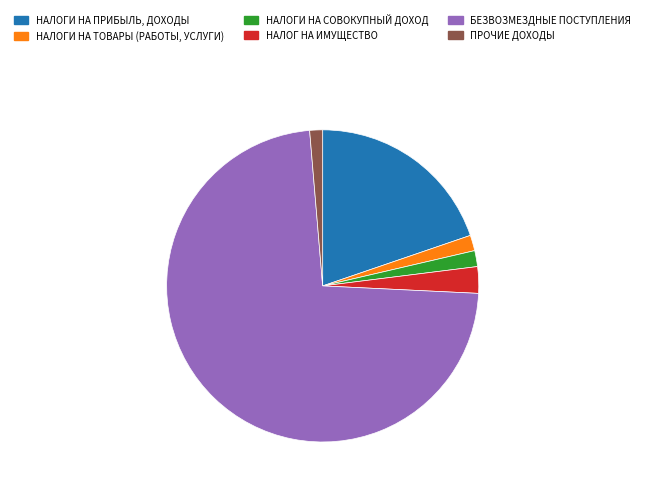

Which has a higher value, НАЛОГИ НА ПРИБЫЛЬ, ДОХОДЫ or НАЛОГИ НА ТОВАРЫ (РАБОТЫ, УСЛУГИ)?

НАЛОГИ НА ПРИБЫЛЬ, ДОХОДЫ